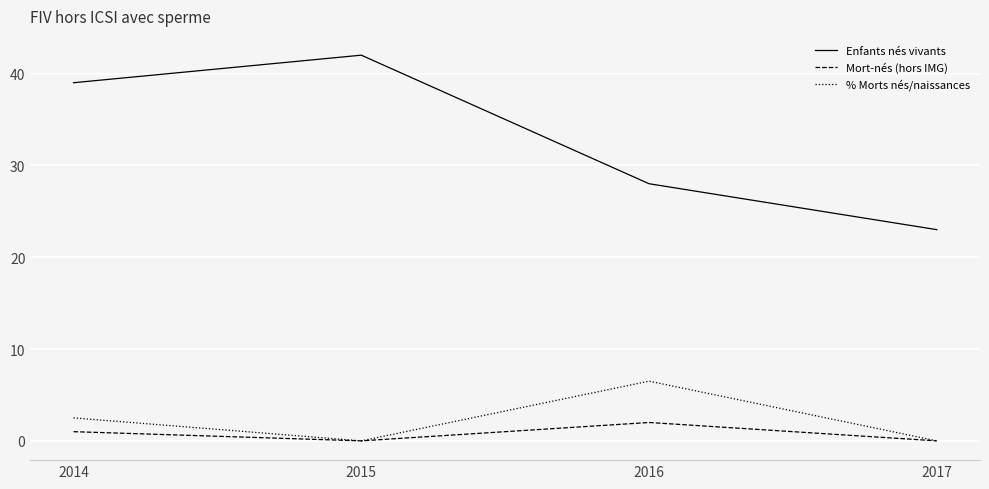

Which label corresponds to the largest value in the chart?

2015